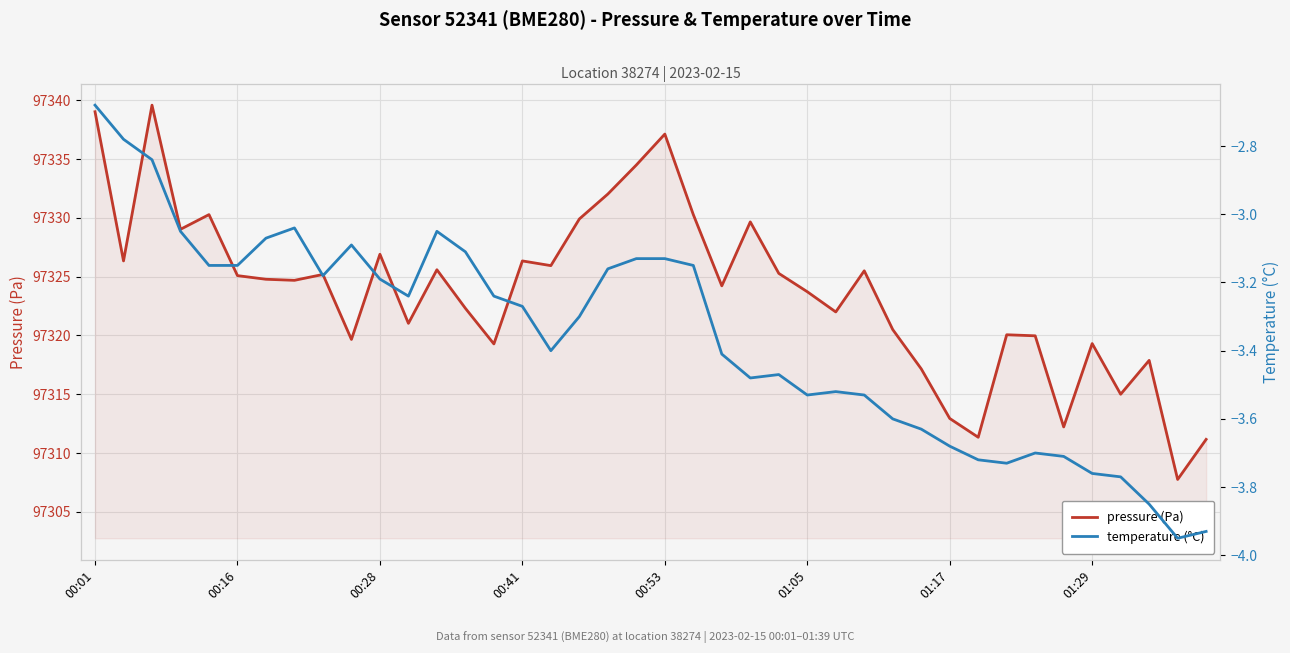

What is the smallest value displayed?

-4.0